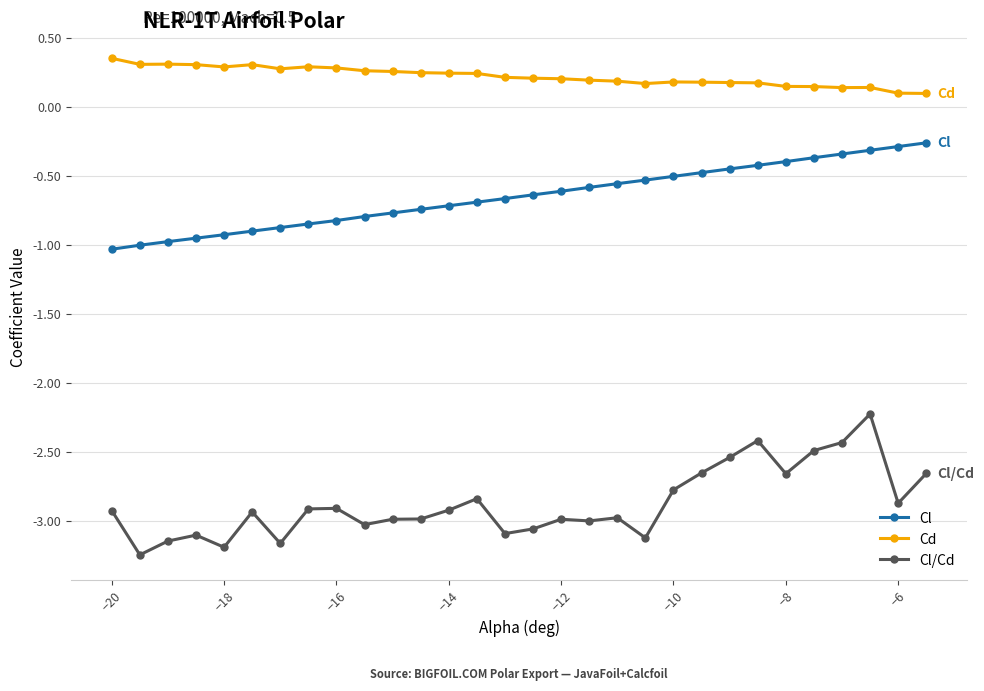

List the series in order of their peak value, highest first.

Cd, Cl, Cl/Cd